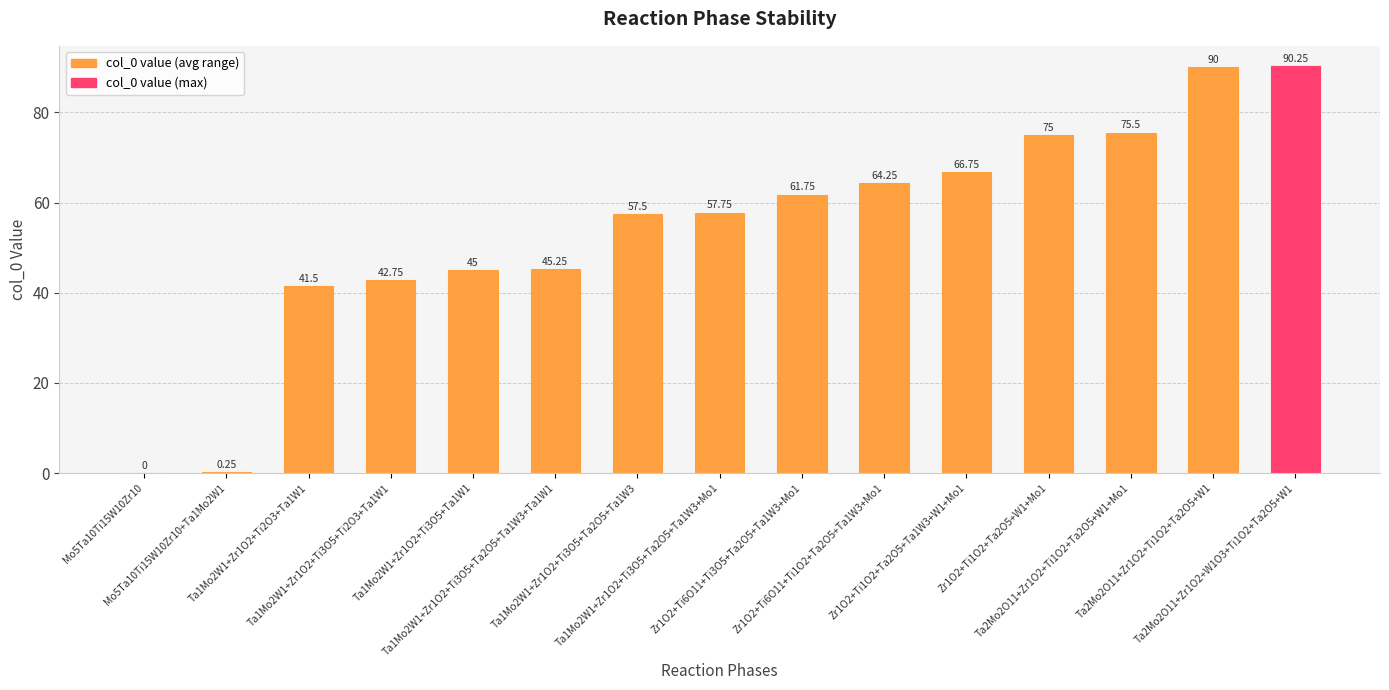

What is the sum of all values?

813.5